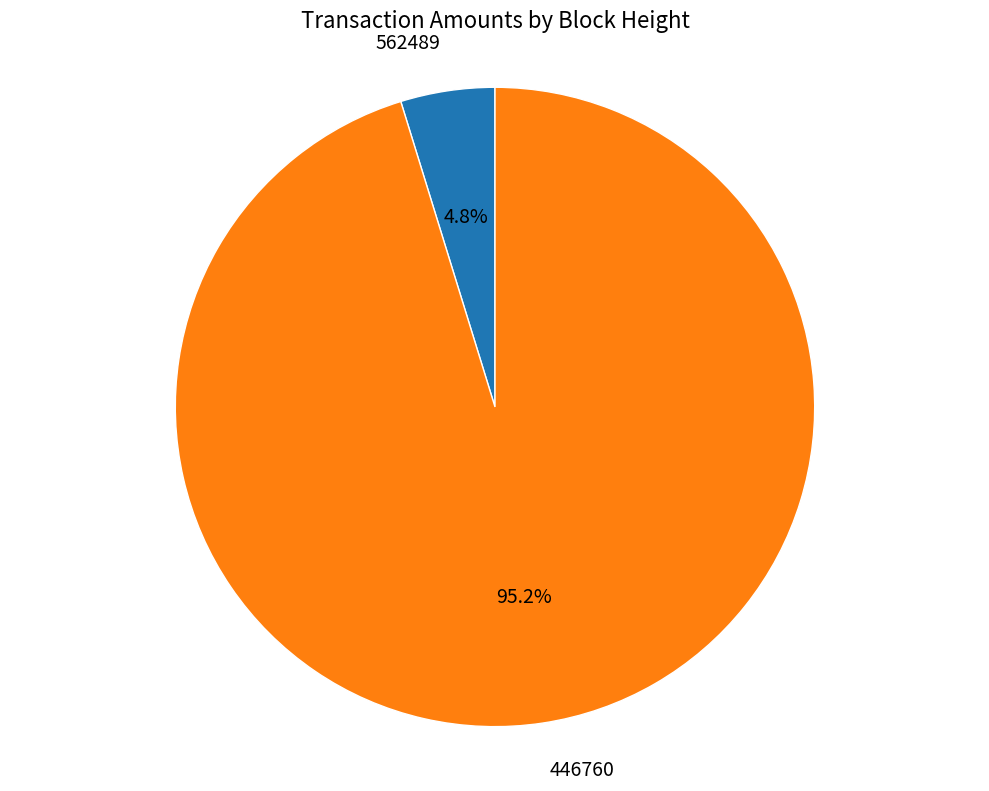

What percentage is the 446760 slice, to the nearest percent?

95%